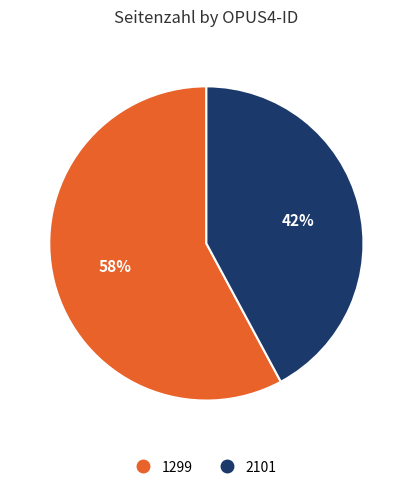

Rank the categories by value from highest to lowest.

1299, 2101